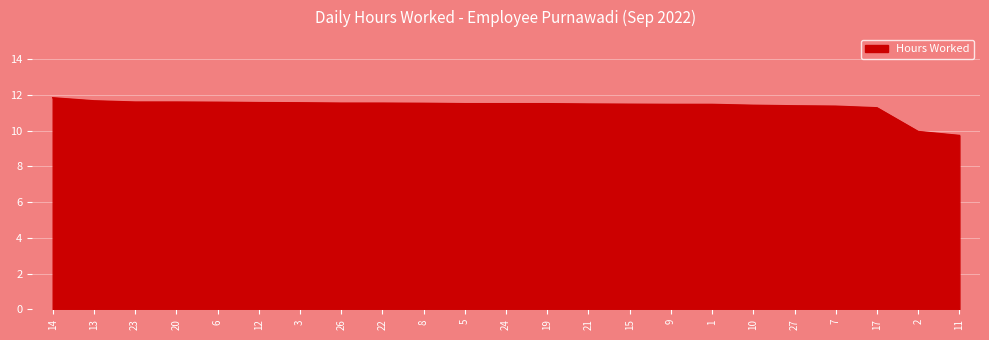

Where does the data first go above 11?

14